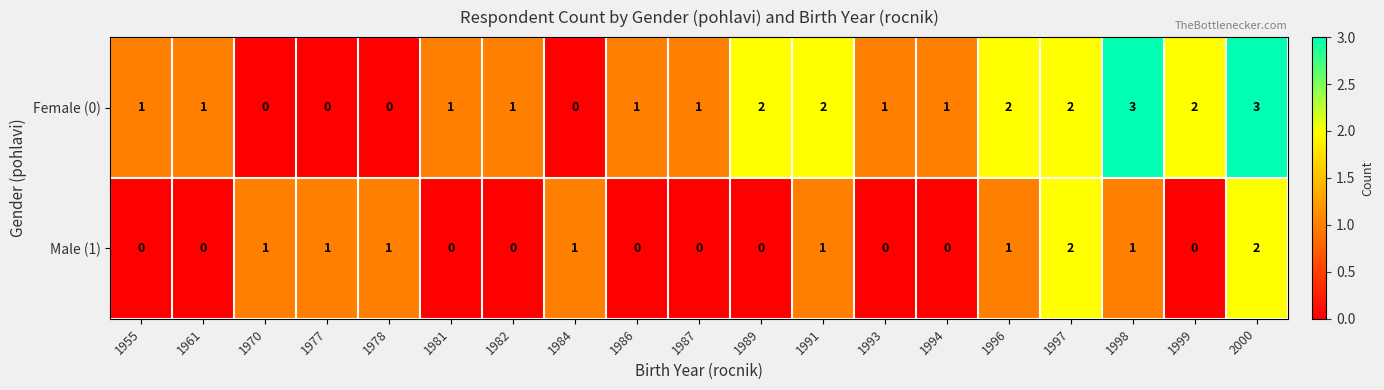

Rank the series by their maximum value, from highest to lowest.

Female (0), Male (1)